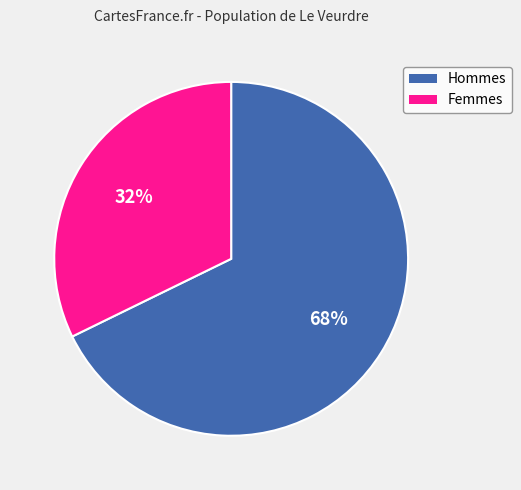

The Hommes slice represents 60% of the pie. True or false?

False